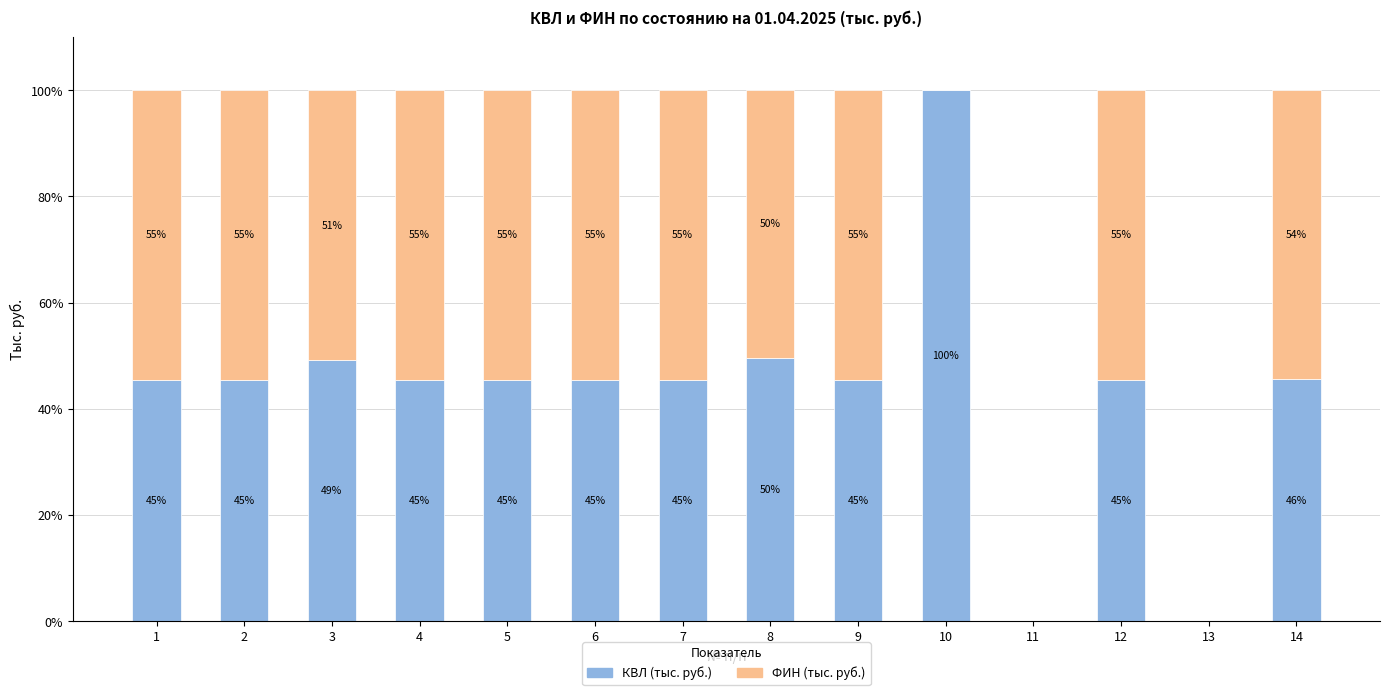

Does the chart contain stacked bars?

Yes